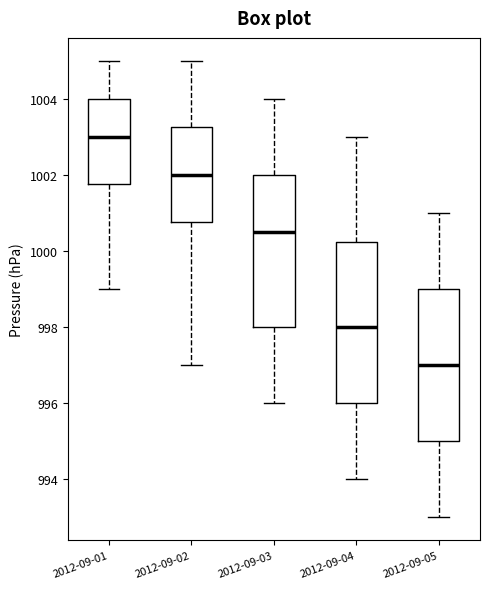

Reading left to right, read every box against the y-axis: the position of its median line, the range the box covers, and the ends of its whiskers. The values are not printed on the chart, so give them approximately, as read against the axis.

2012-09-01: median 1003.0, box 1001.8 to 1004.0, whiskers 999.0 to 1005.0
2012-09-02: median 1002.0, box 1000.8 to 1003.2, whiskers 997.0 to 1005.0
2012-09-03: median 1000.6, box 998.0 to 1002.0, whiskers 996.0 to 1004.0
2012-09-04: median 998.0, box 996.0 to 1000.2, whiskers 994.0 to 1003.0
2012-09-05: median 997.0, box 995.0 to 999.0, whiskers 993.0 to 1001.0